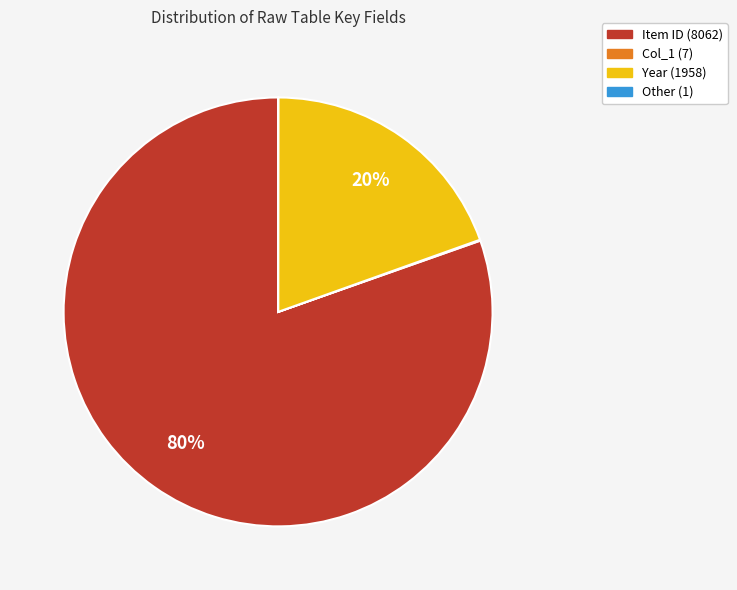

Is there any slice that represents more than half of the pie?

Yes